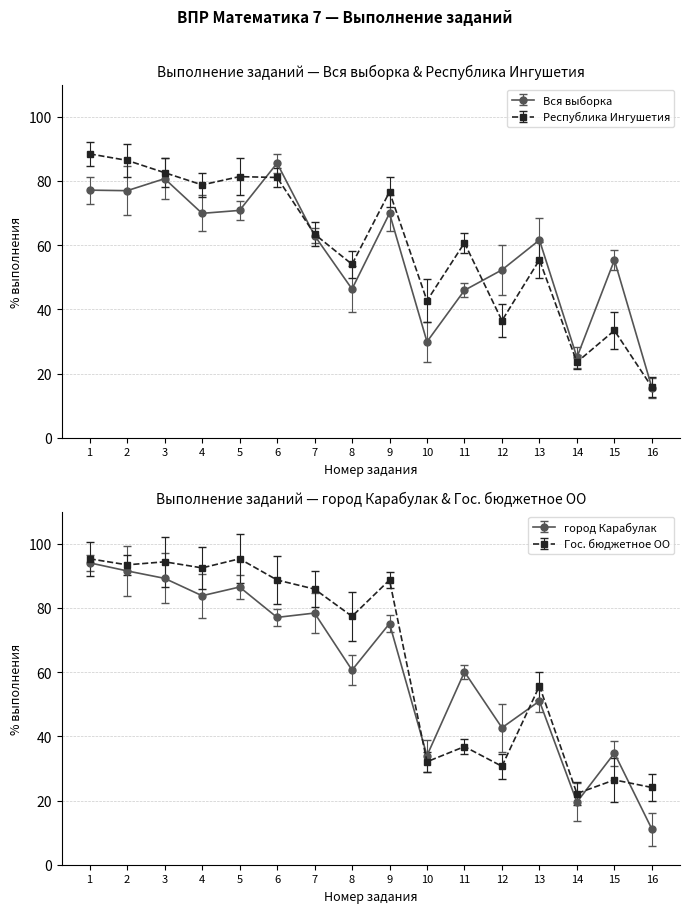

Rank the categories by Вся выборка value from lowest to highest.

16, 14, 10, 11, 8, 12, 15, 13, 7, 4, 9, 5, 2, 1, 3, 6